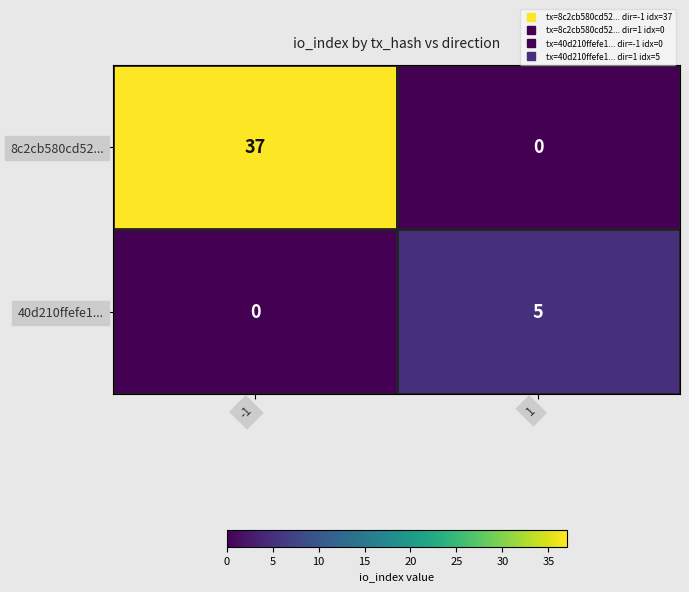

What is the sum of the 40d210ffefe1... values at 1 and -1?

5